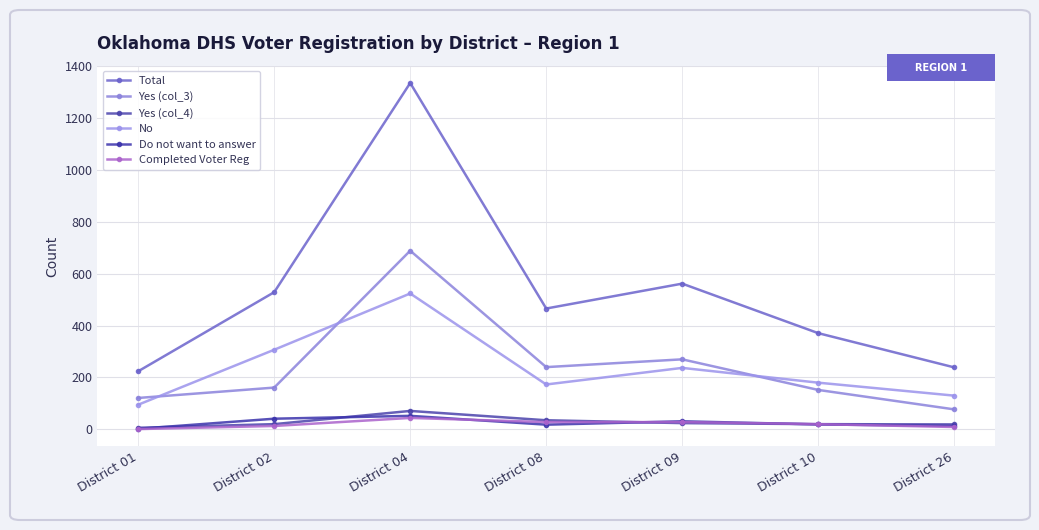

At which category is the sum across all series the highest?

District 04